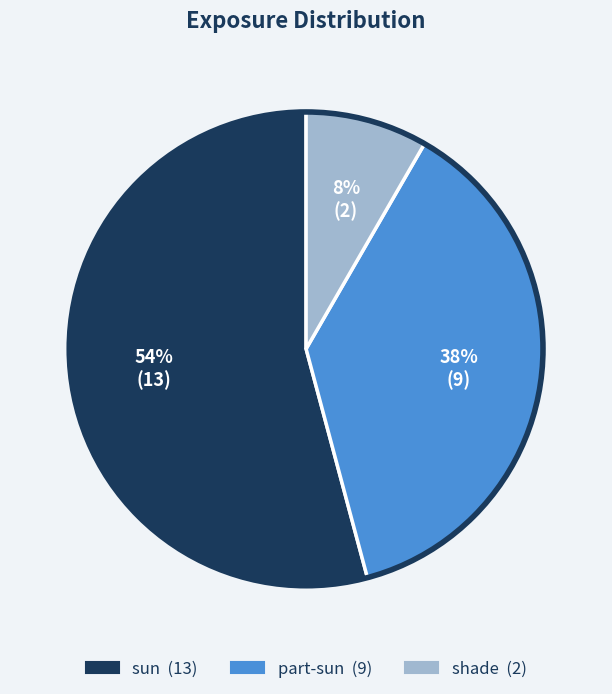

To the nearest percent, what is the average slice percentage?

33%